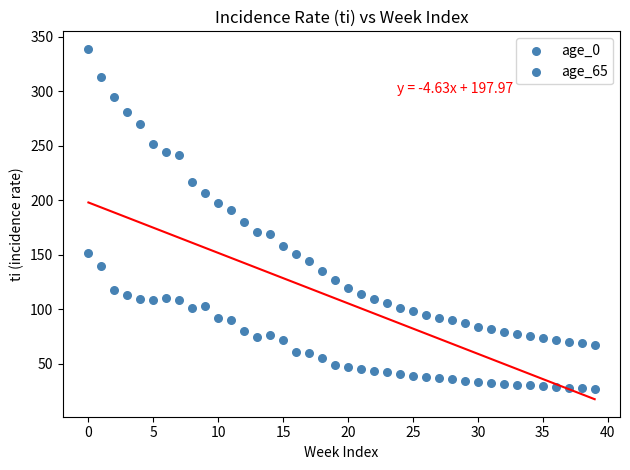

Count the number of points in this scatter plot.

80